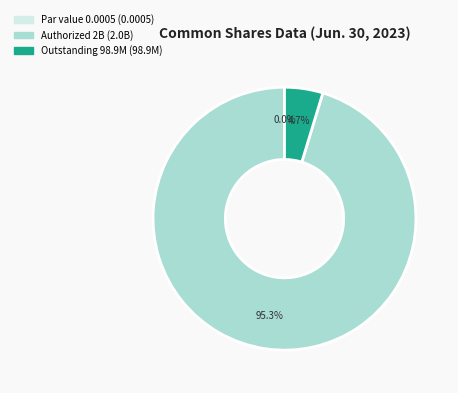

Which category has the biggest portion of the pie?

Common shares, shares authorized